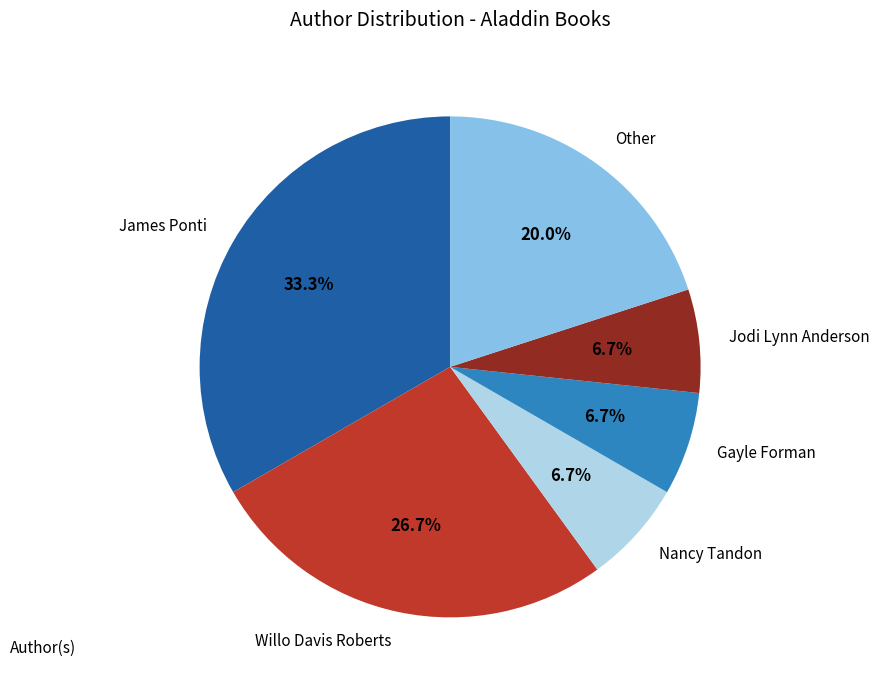

How many segments does this pie chart have?

6